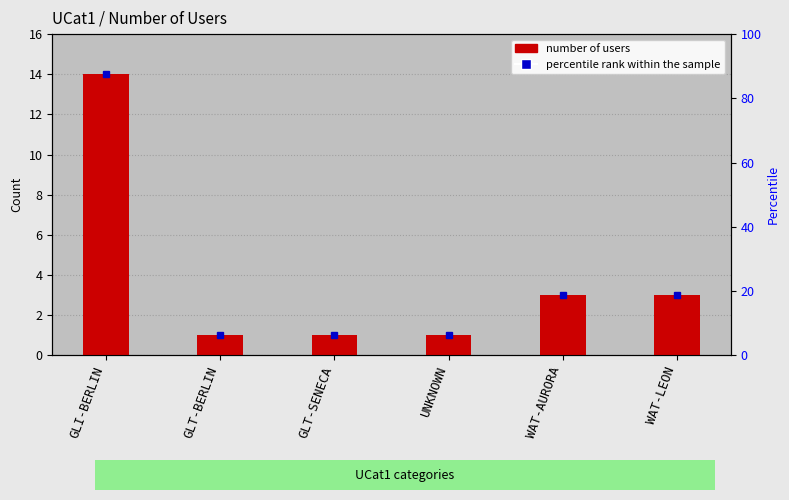

The chart shows a value of 1 at GLT-SENECA. True or false?

True